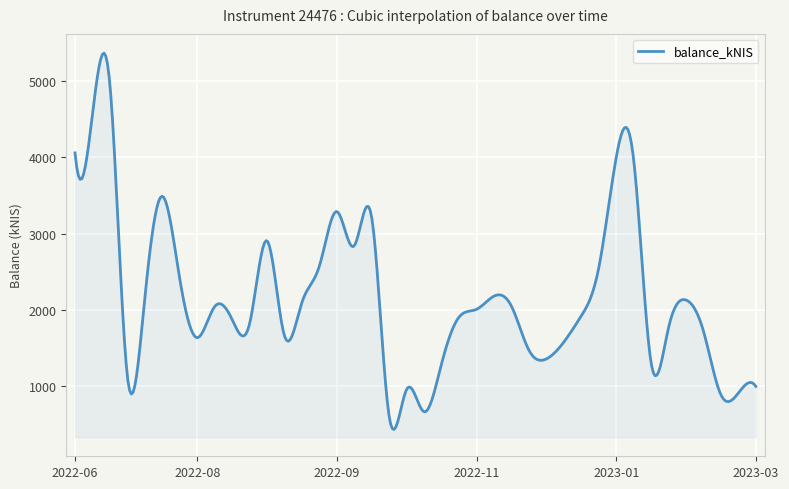

What is the difference between the maximum and minimum values?

4927.6